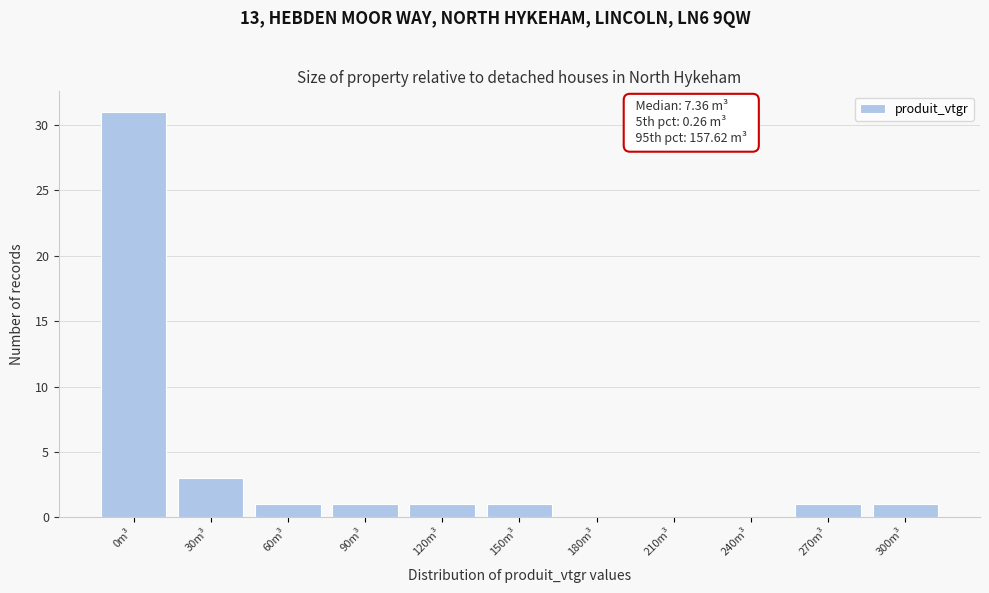

Reading left to right, list all the values displayed in this chart.

0m³=31	30m³=3	60m³=1	90m³=1	120m³=1	150m³=1	180m³=0	210m³=0	240m³=0	270m³=1	300m³=1